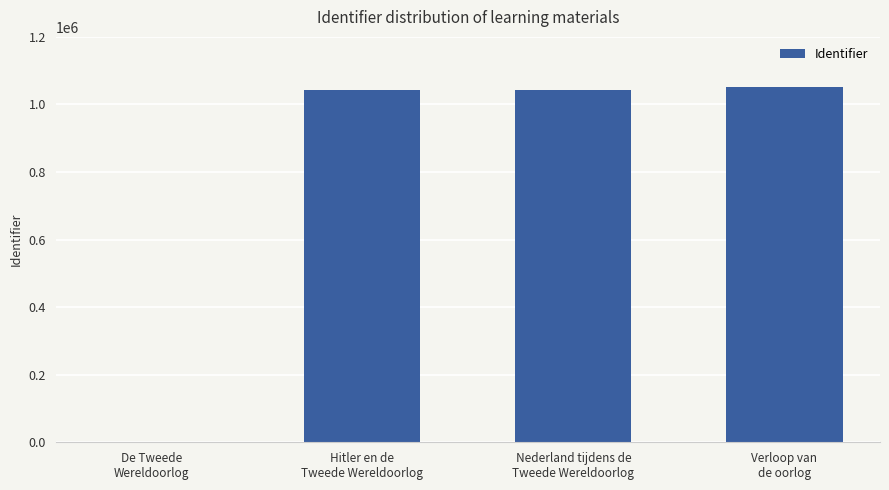

The chart shows a value of 722054 at Verloop van
de oorlog. True or false?

False